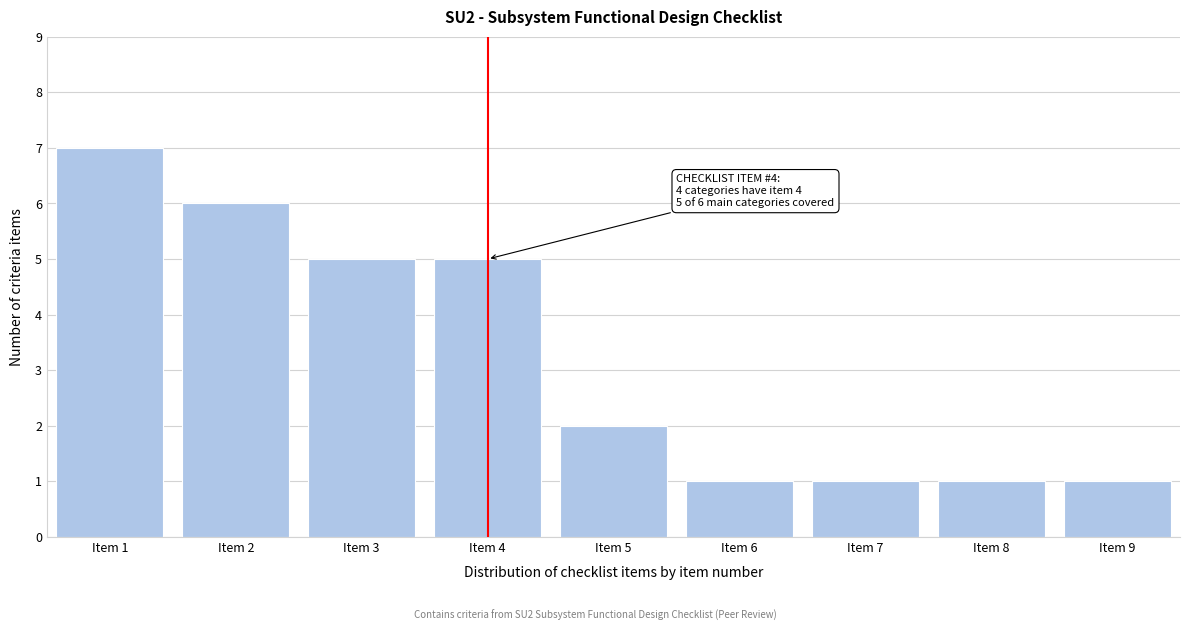

Over which range of the x-axis is the bar tallest?

0.5 to 1.5